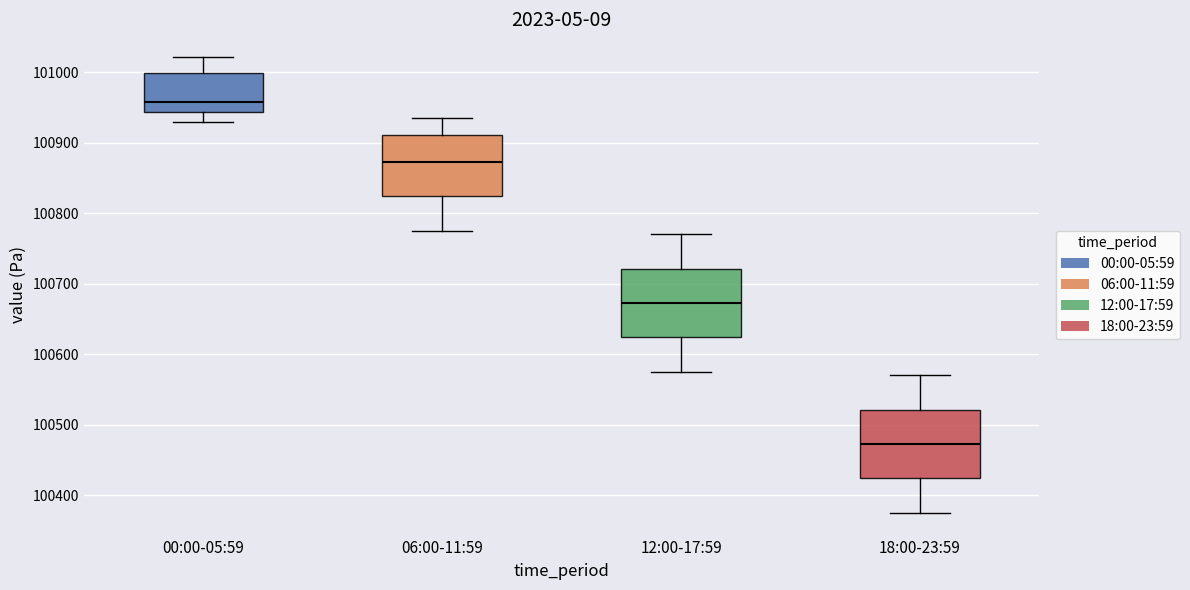

Which box has the lowest median line?

18:00-23:59